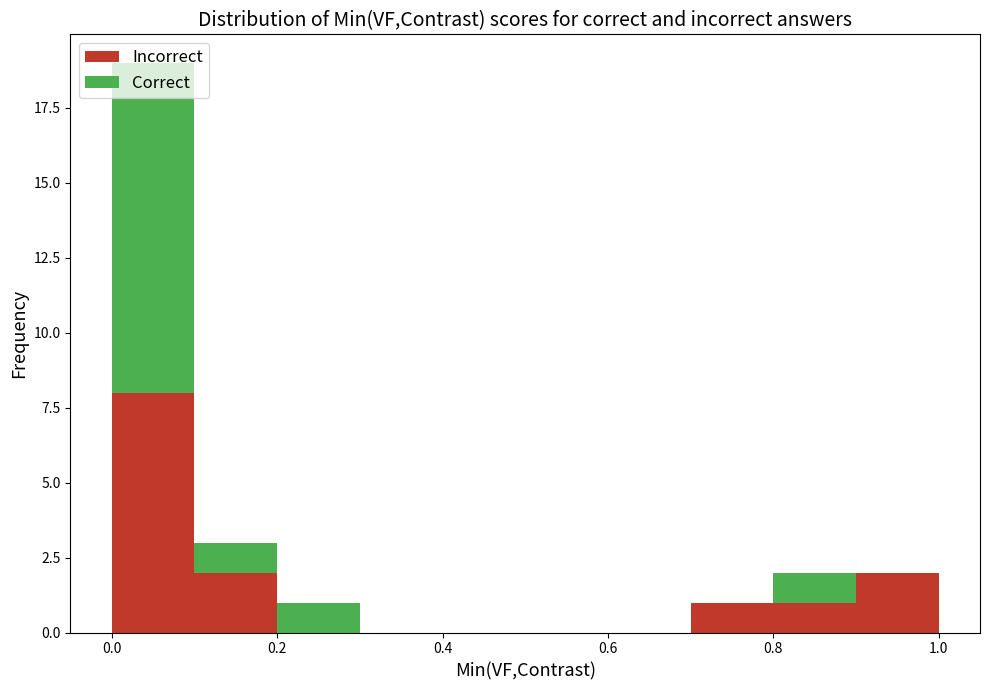

Reading left to right, transcribe this chart: for each stacked bar, give the range it covers on the x-axis and its total height. The values are not printed on the chart, so give them approximately, as read against the axis.

0.0 to 0.1: 19
0.1 to 0.2: 3
0.2 to 0.3: 1
0.3 to 0.4: 0
0.4 to 0.5: 0
0.5 to 0.6: 0
0.6 to 0.7: 0
0.7 to 0.8: 1
0.8 to 0.9: 2
0.9 to 1.0: 2